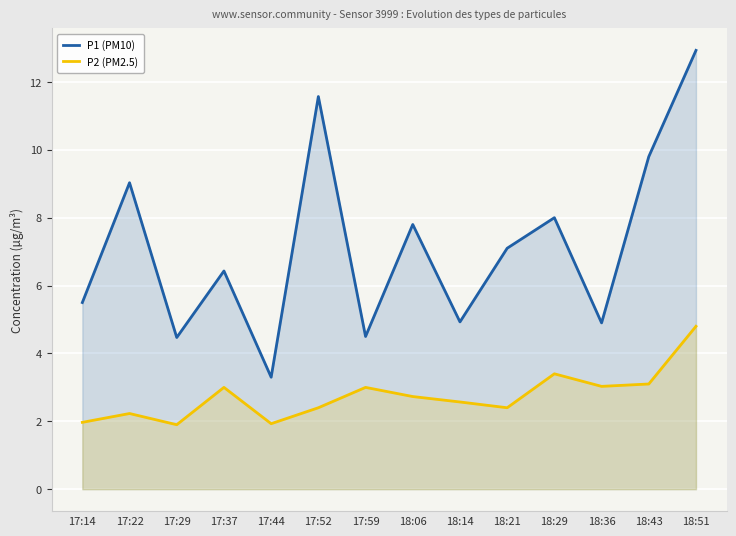

Which series has the widest spread of values?

P1 (PM10)